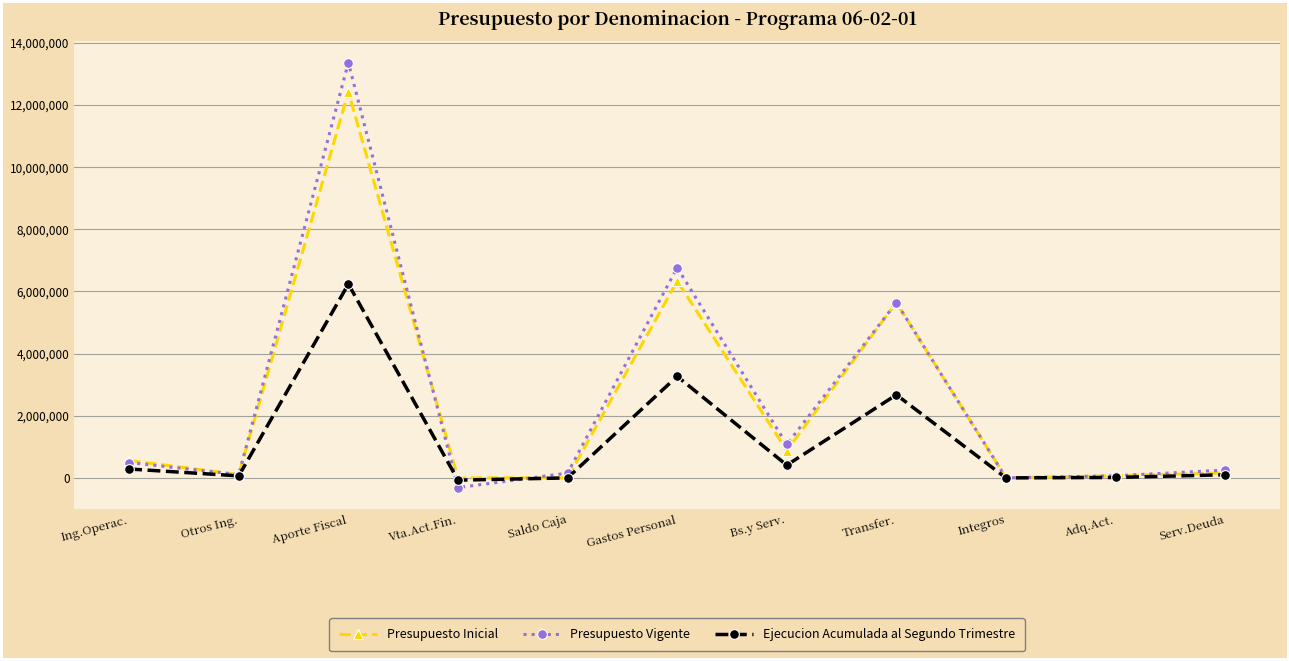

List the series in order of their peak value, highest first.

Presupuesto Vigente, Presupuesto Inicial, Ejecucion Acumulada al Segundo Trimestre